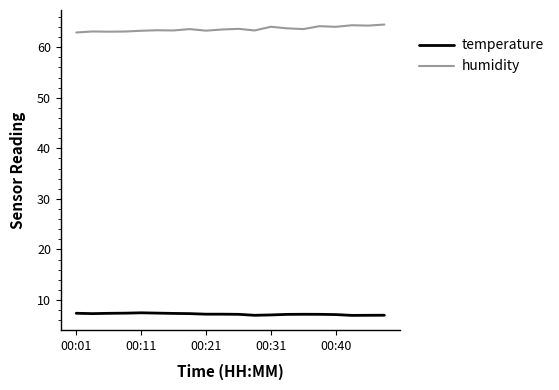

Rank the series by their maximum value, from lowest to highest.

temperature, humidity